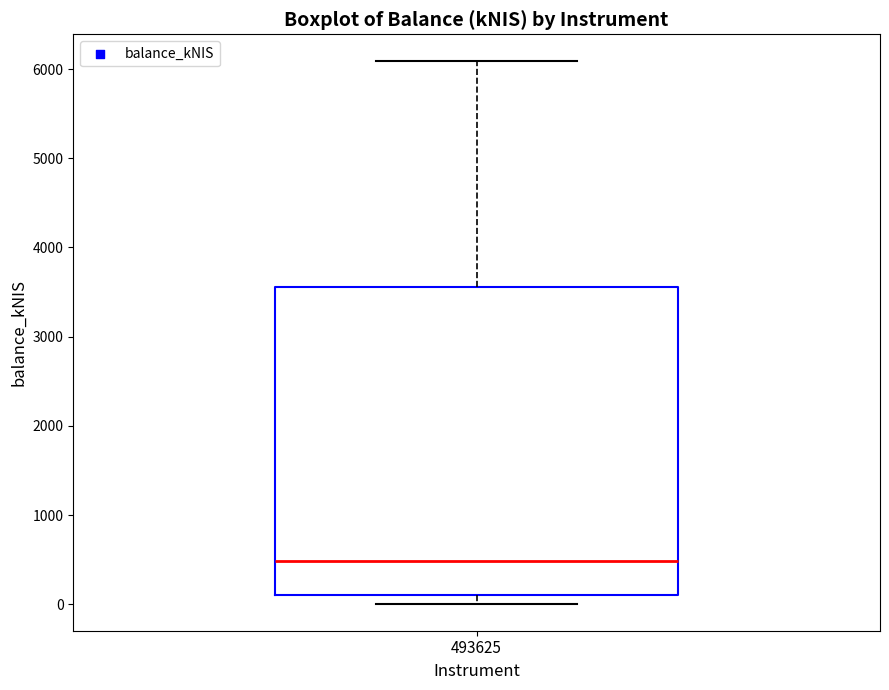

Read this box plot against the y-axis: the position of the median line, the range covered by the box, and the ends of both whiskers. The values are not printed on the chart, so give them approximately, as read against the axis.

median 500, box 100 to 3600, whiskers 0 to 6100